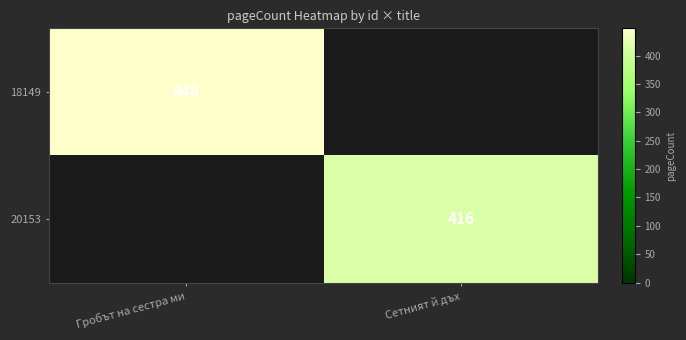

At how many categories does at least one series exceed 425?

1